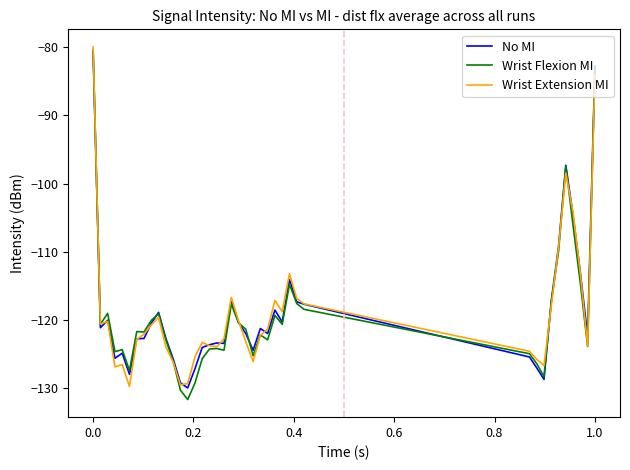

Which series has the largest range (max minus min)?

Wrist Flexion MI